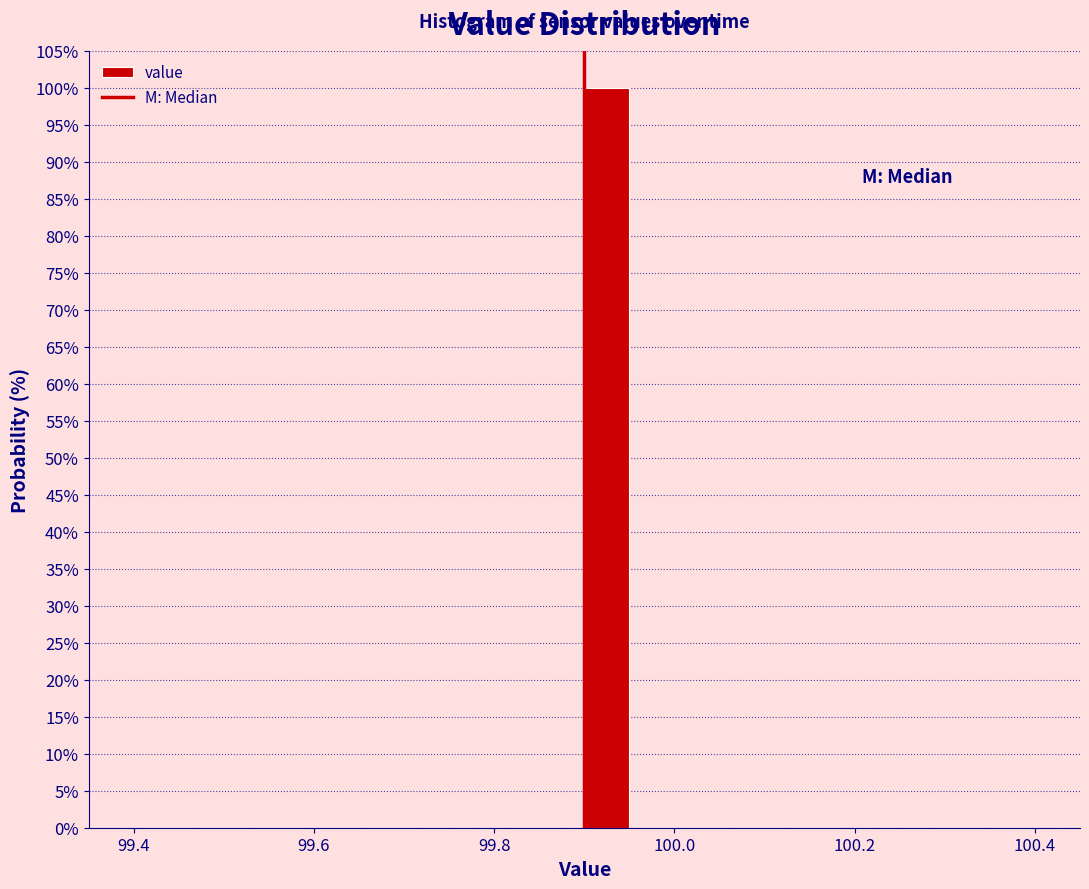

Around what value on the x-axis is the tallest bar? Give the approximate position of its centre, as read against the axis.

99.92